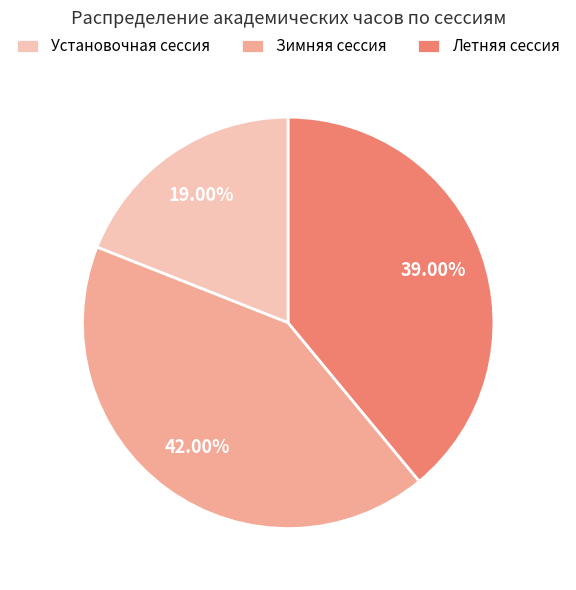

Rank the categories by value from lowest to highest.

Установочная сессия, Летняя сессия, Зимняя сессия